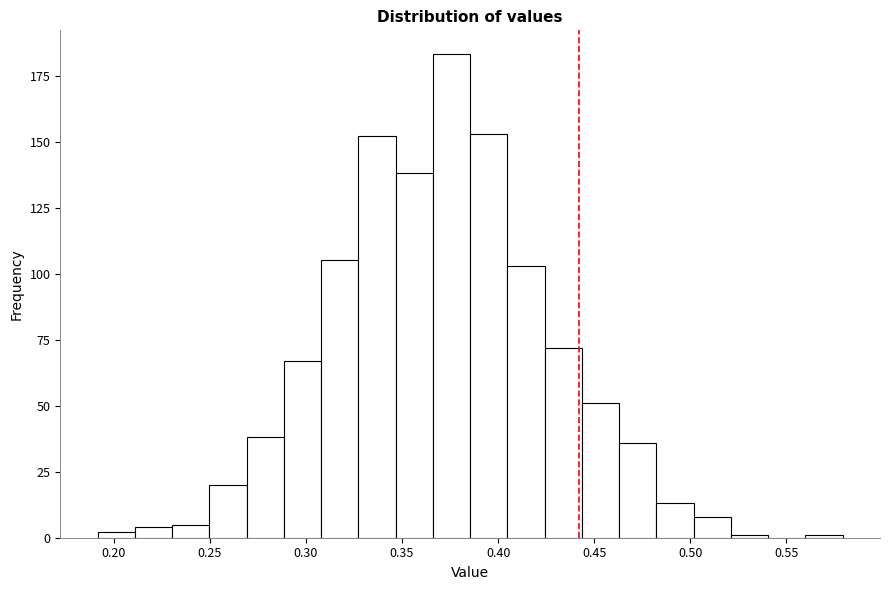

Around what value on the x-axis is the tallest bar? Give the approximate position of its centre, as read against the axis.

0.375